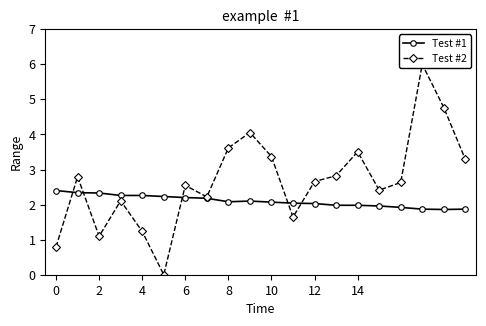

List the series in order of their overall mean, lowest first.

Test #1, Test #2